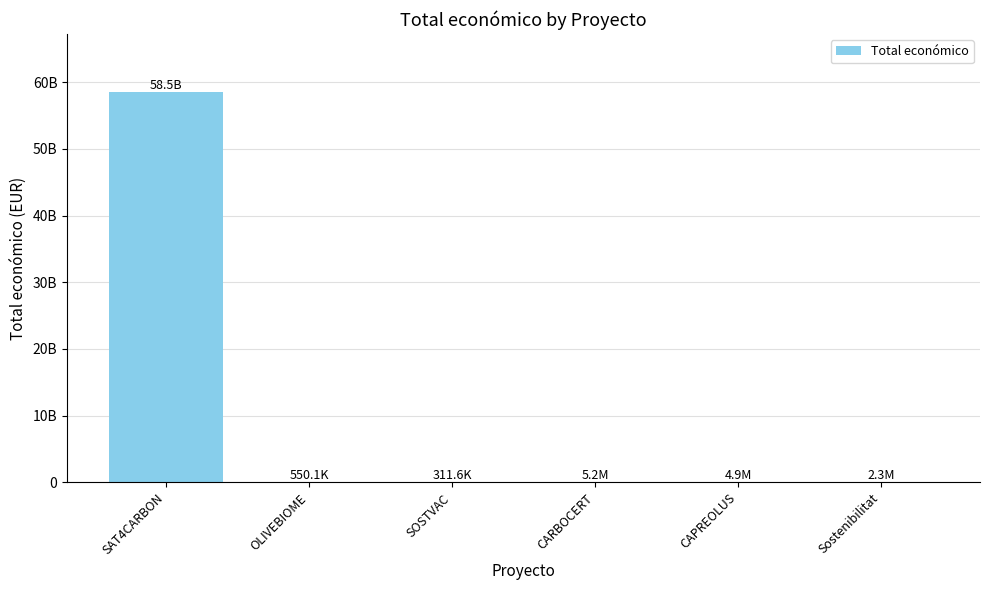

Are the bars horizontal?

No